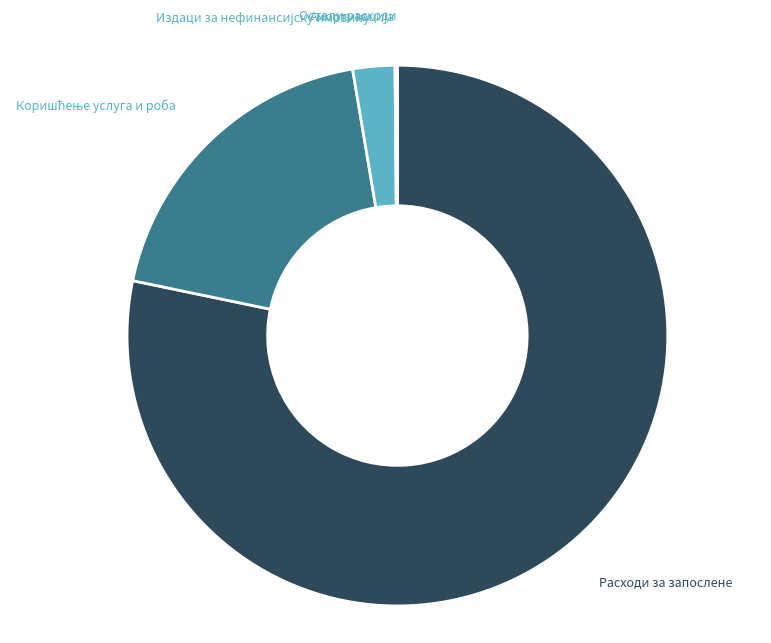

The Расходи за запослене slice represents 78% of the pie. True or false?

True